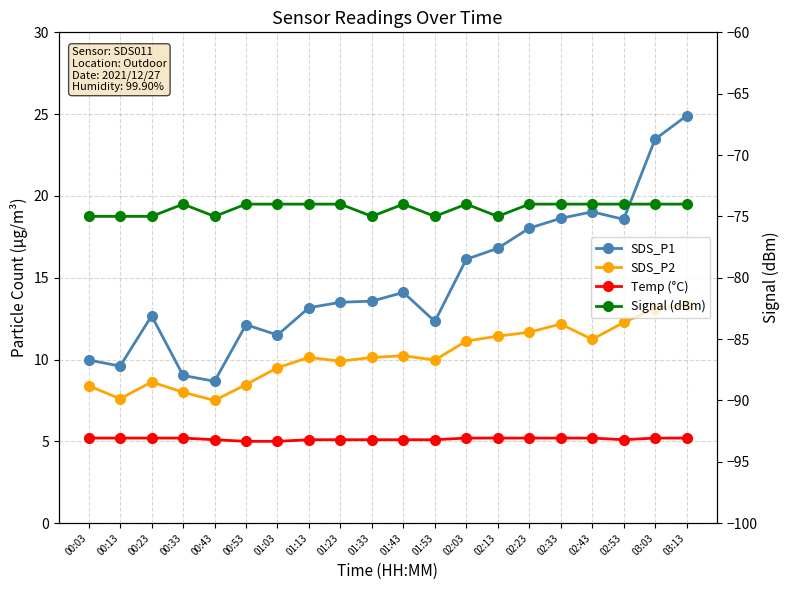

How many values in the SDS_P1 series are below 13?

8